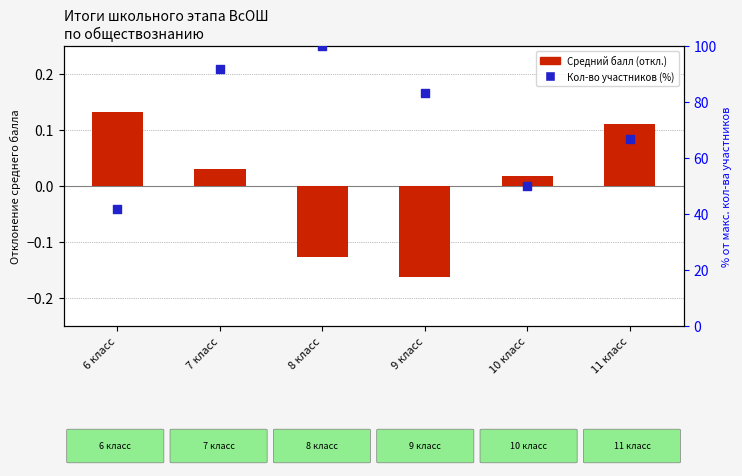

Which series has the largest total across all categories?

Кол-во участников (%)